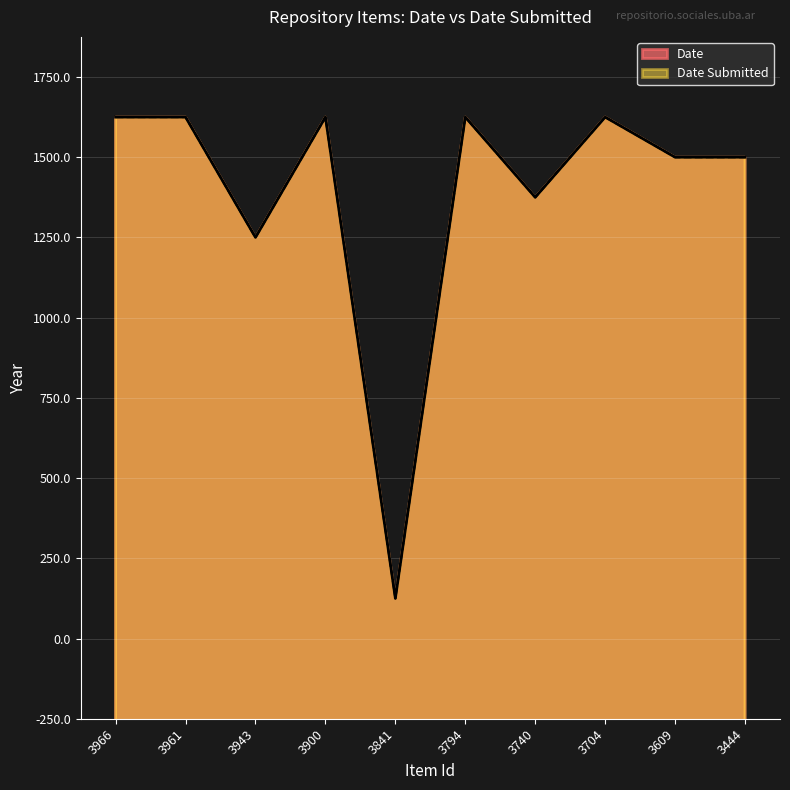

How many series are shown in this chart?

2